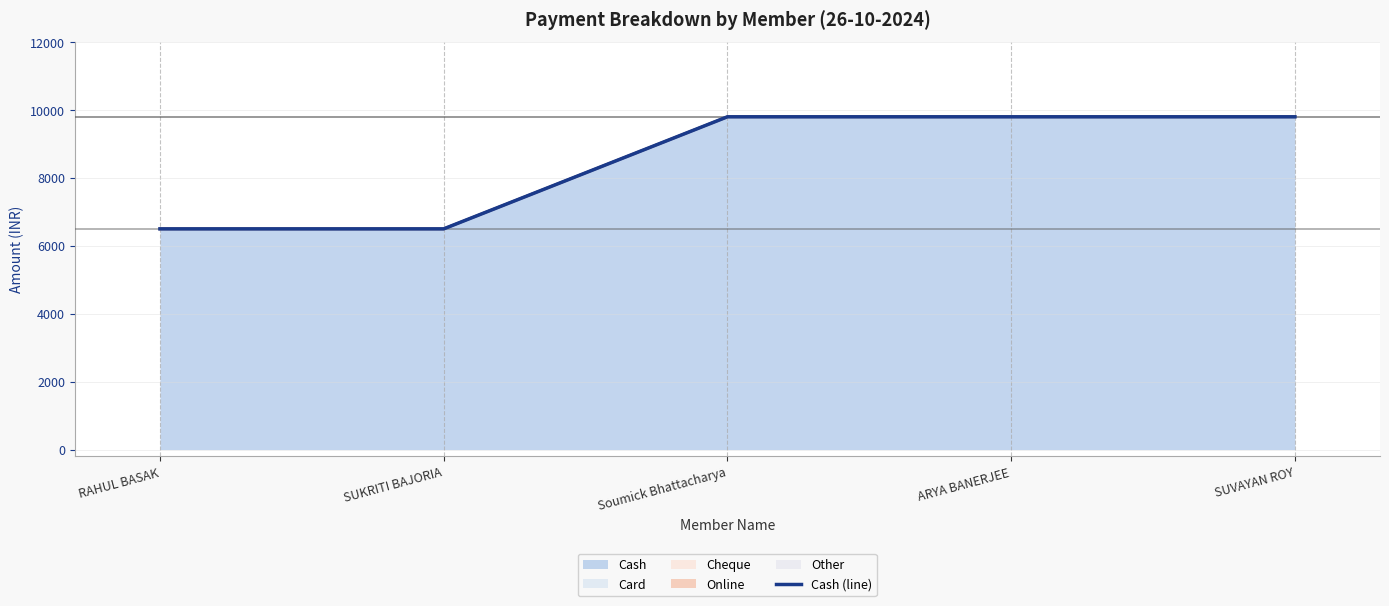

What is the ratio of the value at RAHUL BASAK to the value at Soumick Bhattacharya?

0.7